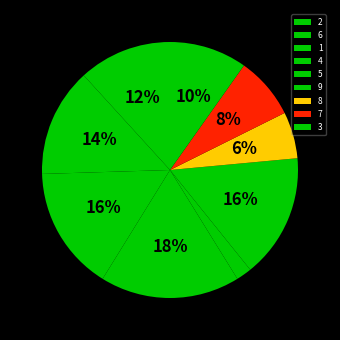

Between 8 and 2, which is larger?

2